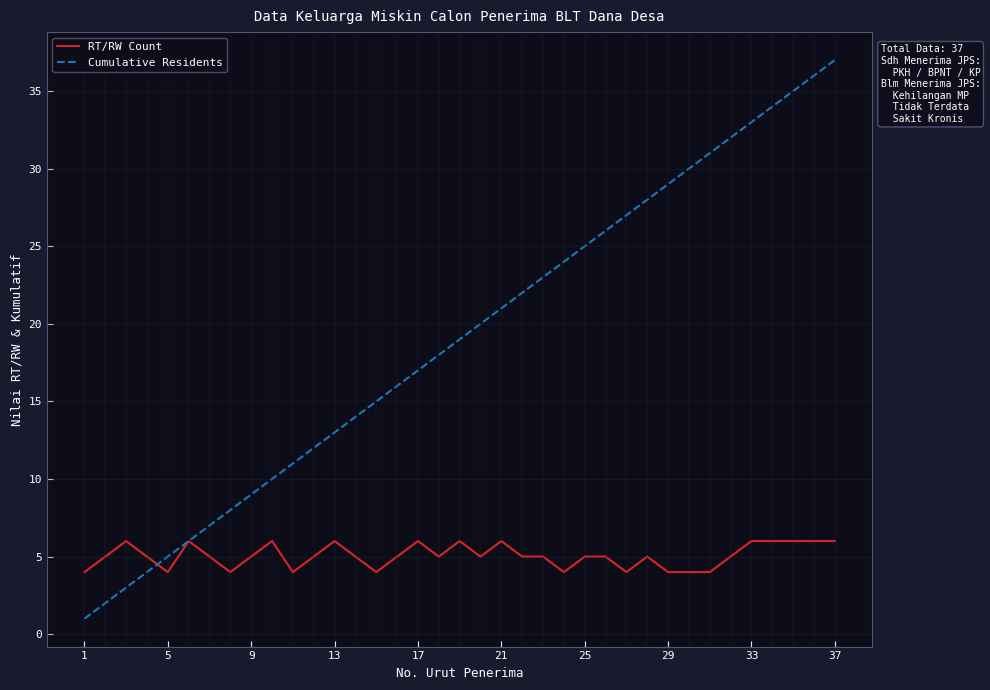

What is the difference between the maximum and minimum values in the RT/RW Count series?

2